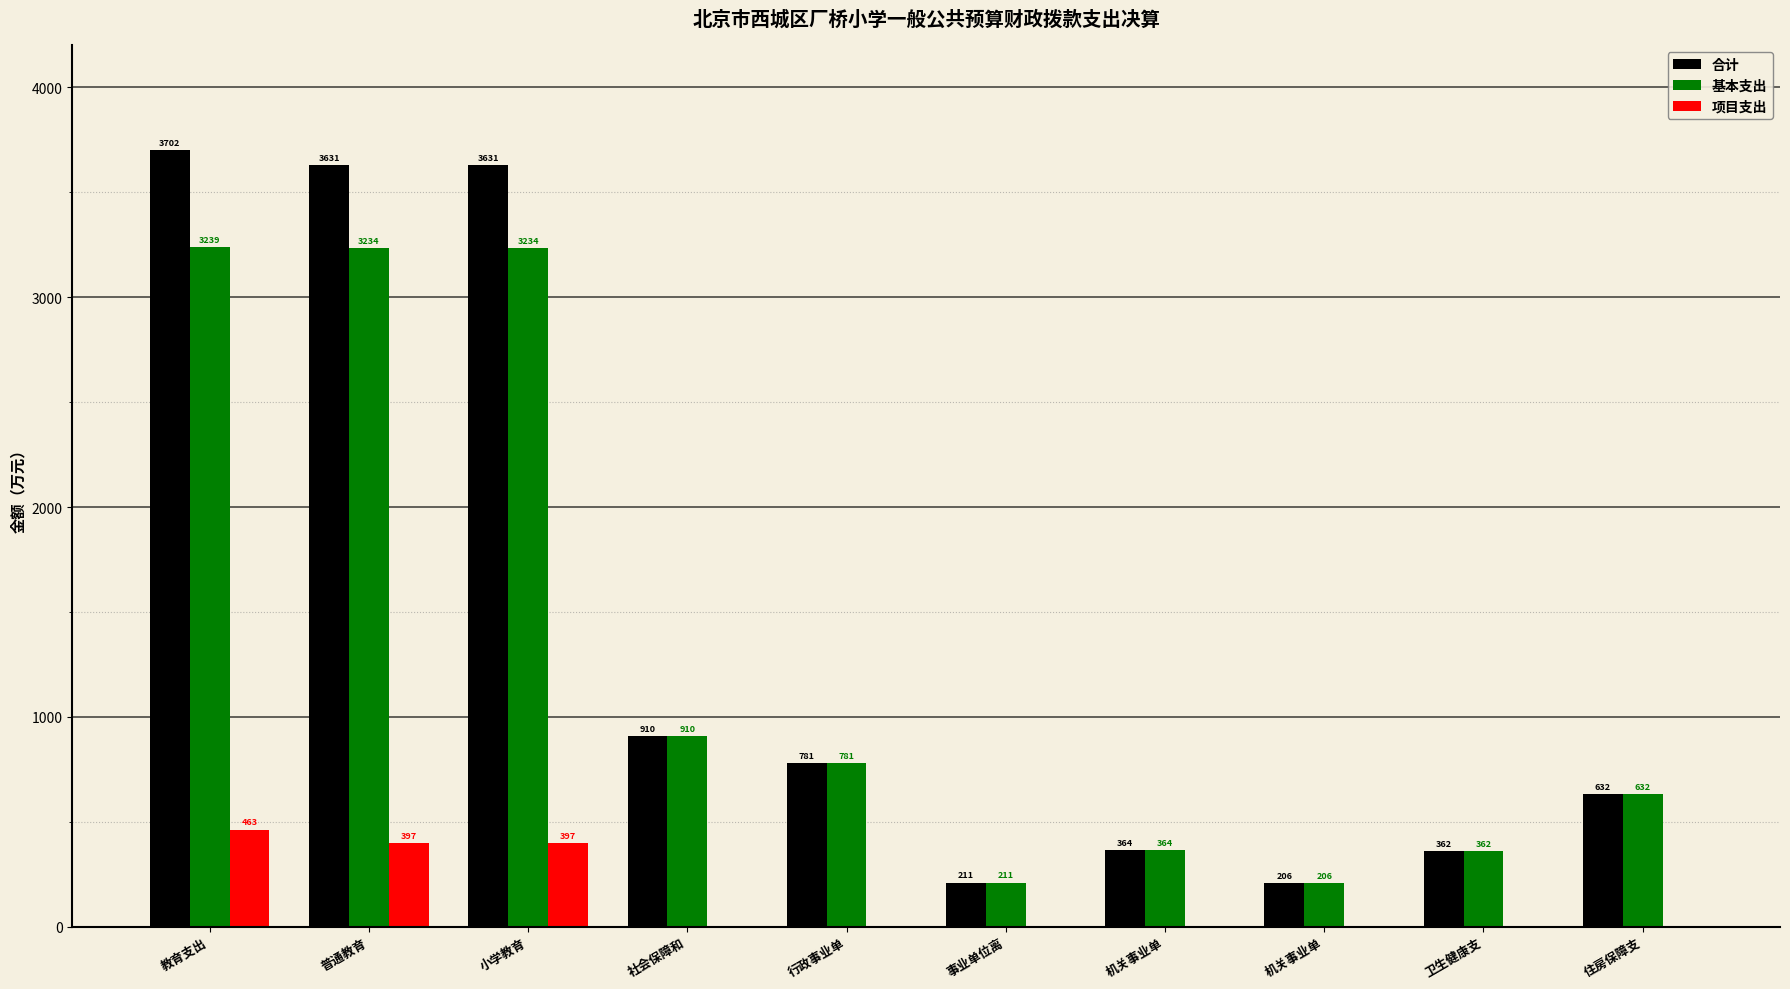

Reading left to right, what are all the values shown in this chart?

合计: 3702.2	3630.9	3630.9	910.5	781.1	210.6	364.2	206.2	362.2	631.8
基本支出: 3238.9	3234.1	3234.1	910.5	781.1	210.6	364.2	206.2	362.2	631.8
项目支出: 463.3	396.8	396.8	0.0	0.0	0.0	0.0	0.0	0.0	0.0